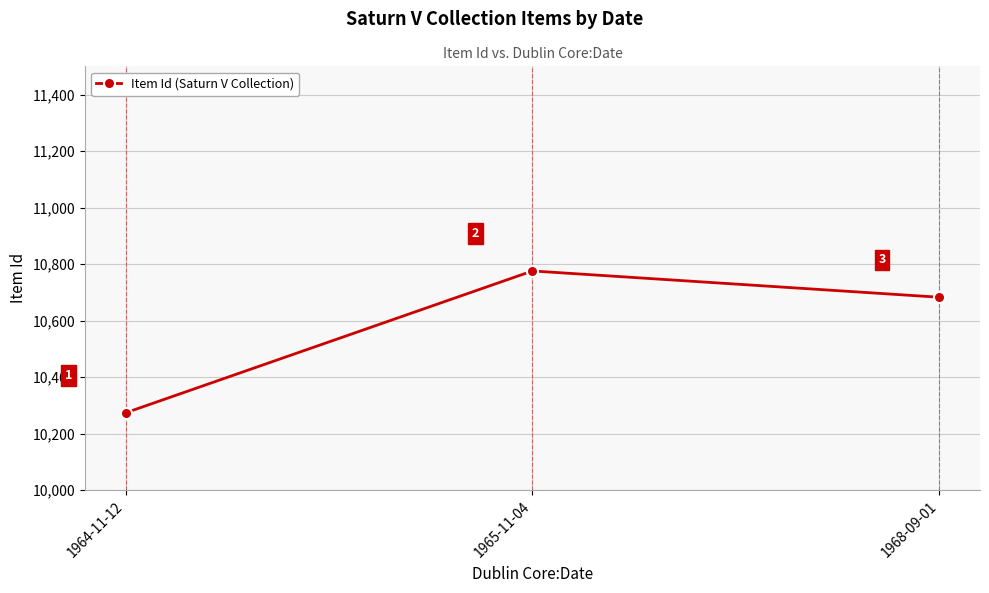

Reading left to right, list all the values displayed in this chart.

1964-11-12=10274	1965-11-04=10776	1968-09-01=10683